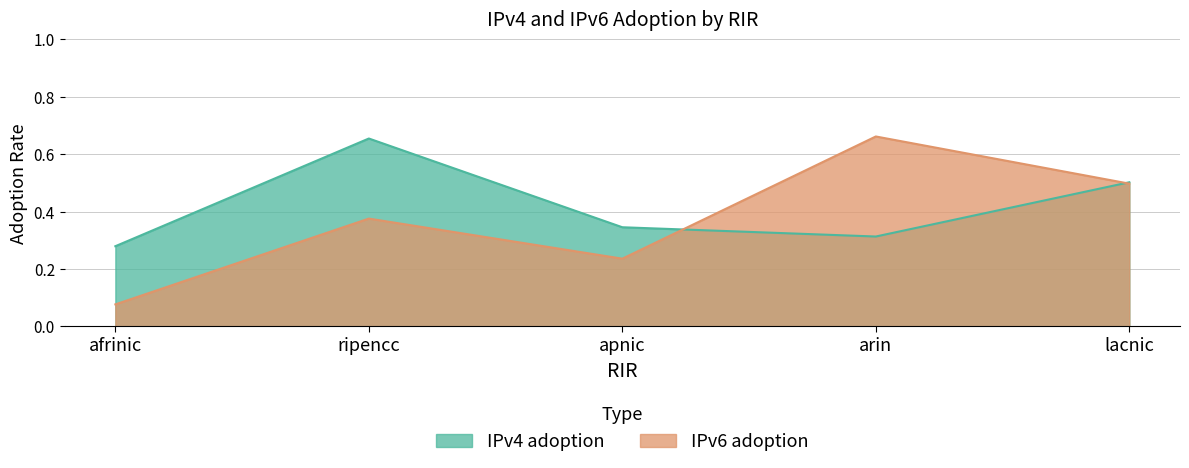

Reading left to right, what are all the values shown in this chart?

IPv4 adoption: afrinic=0.3	ripencc=0.7	apnic=0.3	arin=0.3	lacnic=0.5
IPv6 adoption: afrinic=0.1	ripencc=0.4	apnic=0.2	arin=0.7	lacnic=0.5